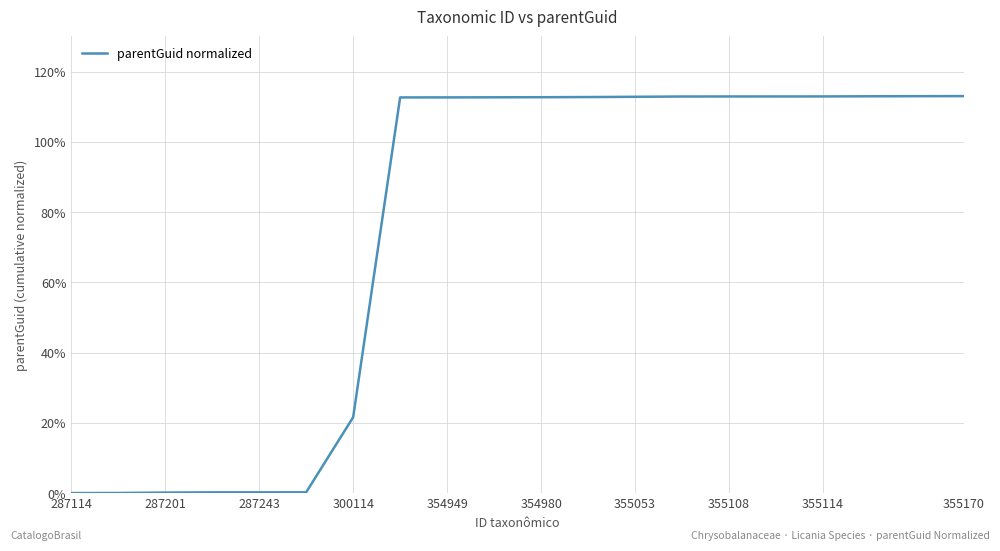

How many values exceed 112?

13